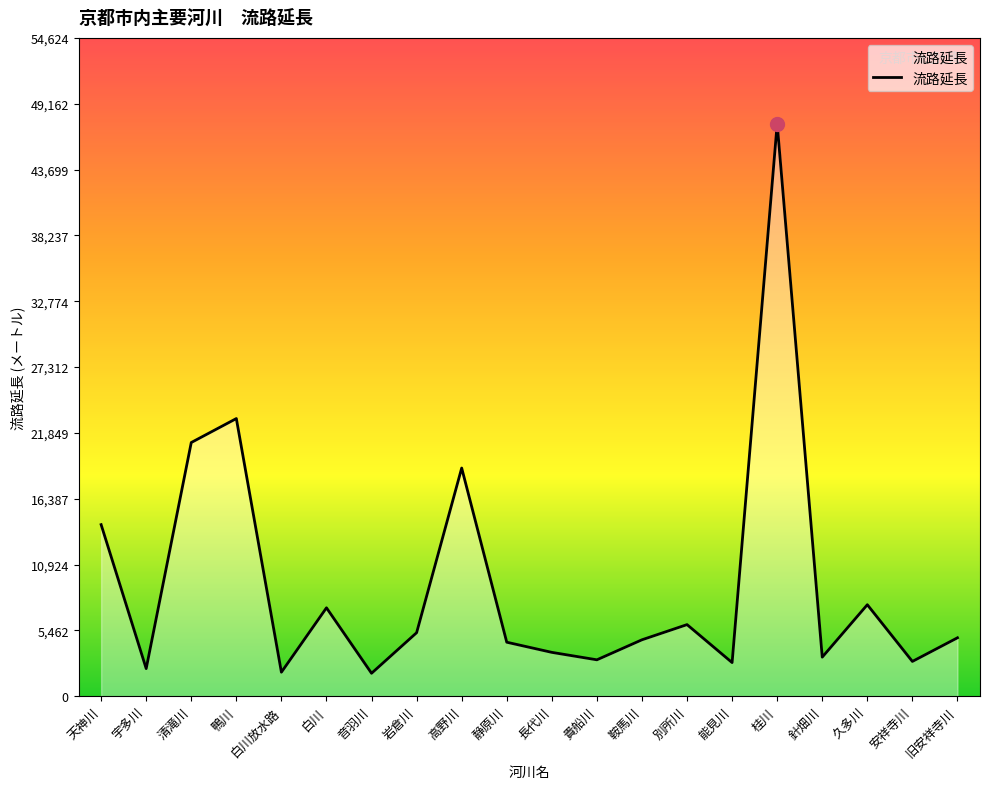

How many interior local peaks (higher than both neighbors) does the data have?

6